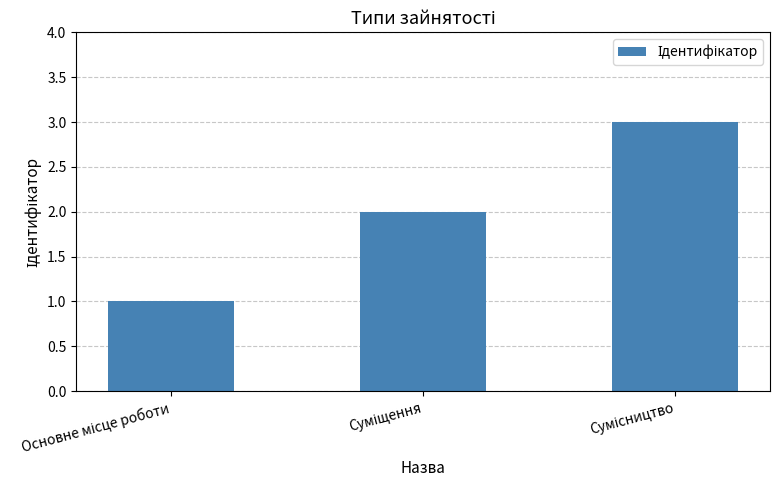

What is the greatest value displayed?

3